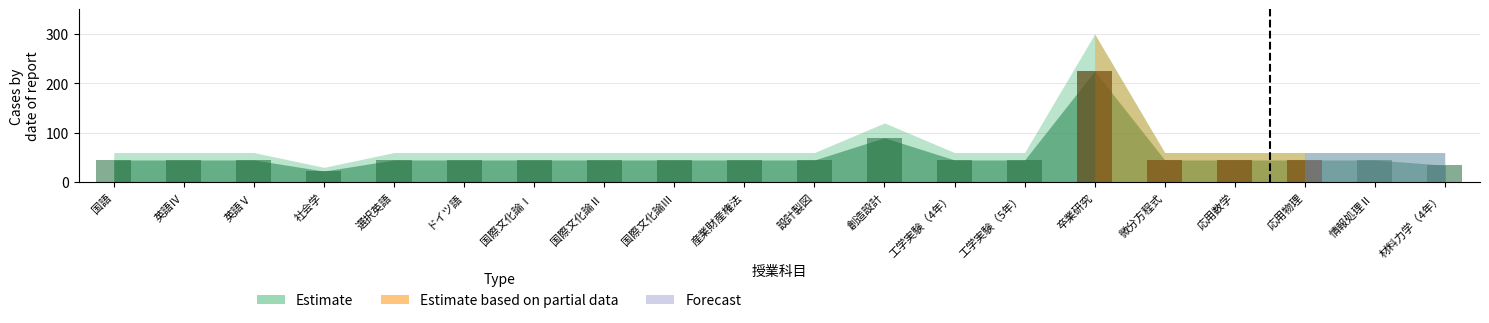

The Estimate series shows 12.2 at 微分方程式. True or false?

False